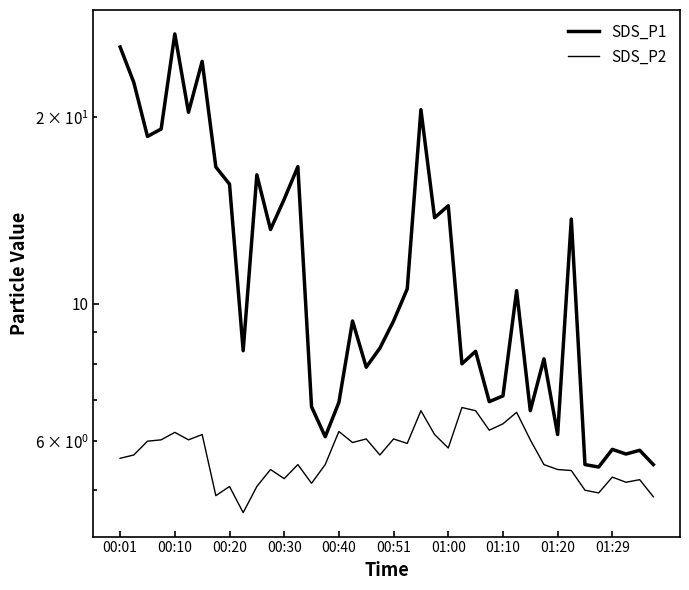

At 23, list the series in order from smallest to largest.

SDS_P2, SDS_P1